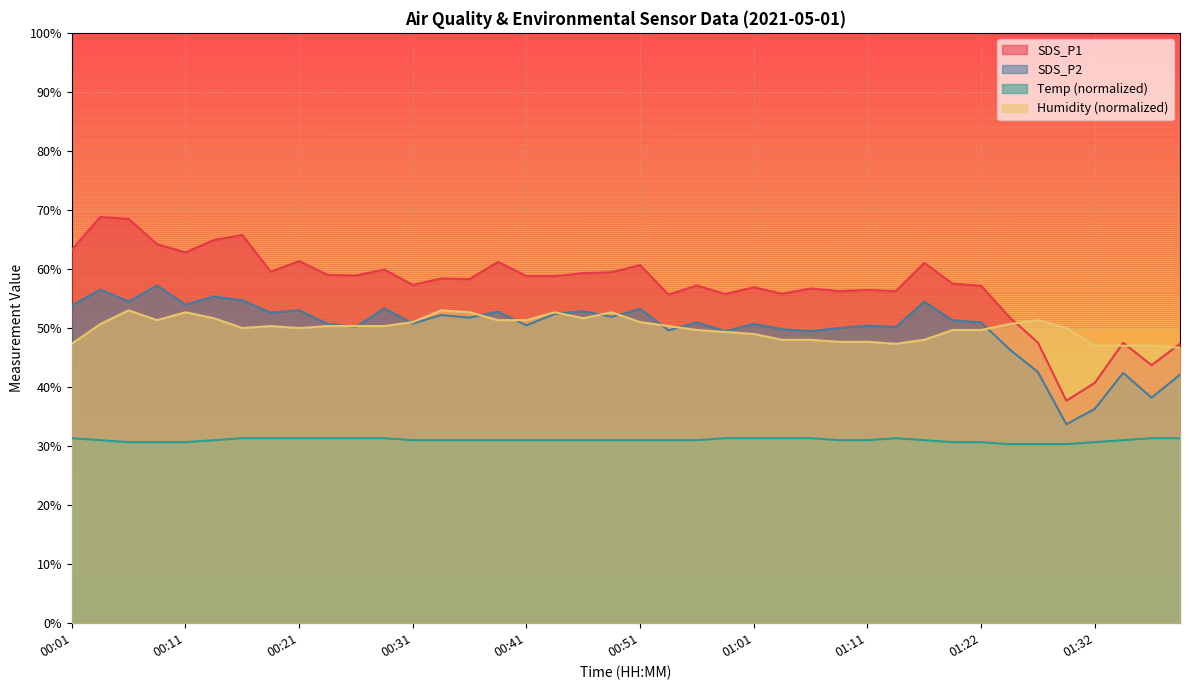

List the labels in order of SDS_P2 value, smallest first.

01:29, 01:32, 01:37, 01:39, 01:34, 01:27, 01:24, 00:59, 01:06, 00:54, 01:04, 01:09, 01:14, 00:26, 01:11, 00:41, 00:23, 01:01, 00:31, 00:56, 01:22, 01:19, 00:36, 00:49, 00:33, 00:44, 00:18, 00:38, 00:46, 00:21, 00:51, 00:28, 00:01, 00:11, 01:16, 00:06, 00:16, 00:13, 00:03, 00:08